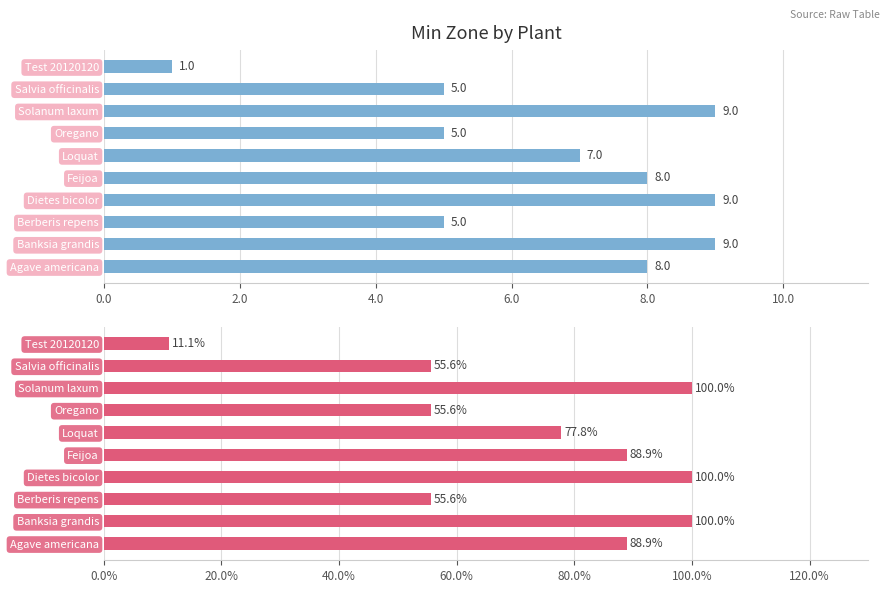

At Banksia grandis, list the series in order from largest to smallest.

Min zone %, Min zone